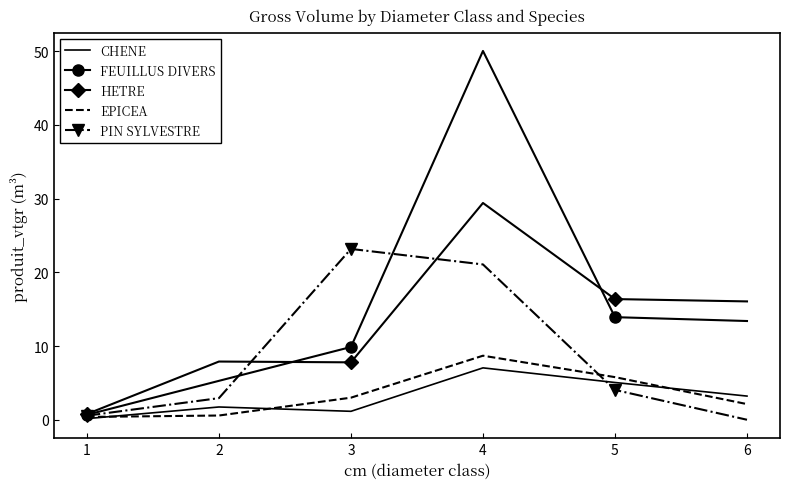

Between 3 and 5, which series saw the biggest shift?

PIN SYLVESTRE